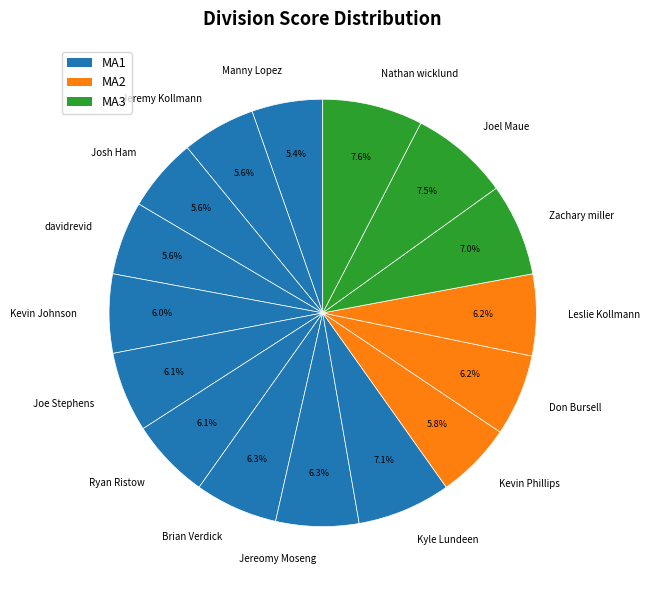

Approximately how many times larger is the value at Brian Verdick compared to Don Bursell?

1.0